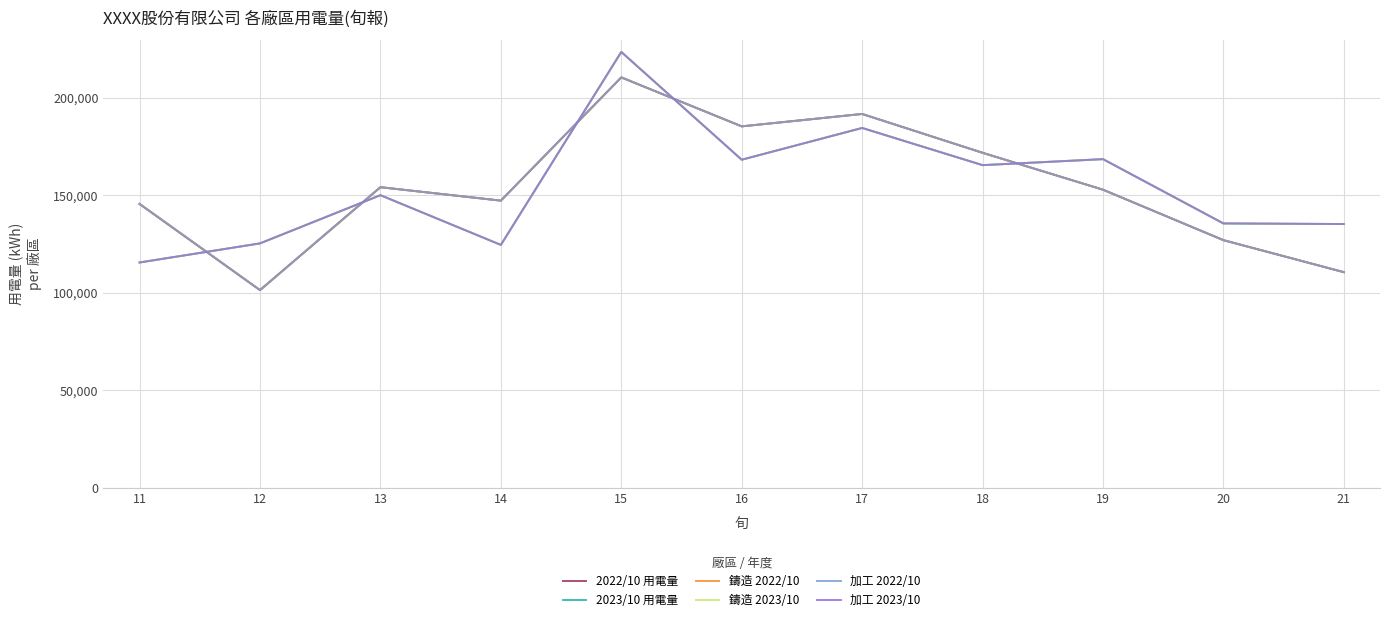

Does the chart display data point markers on the line(s)?

No